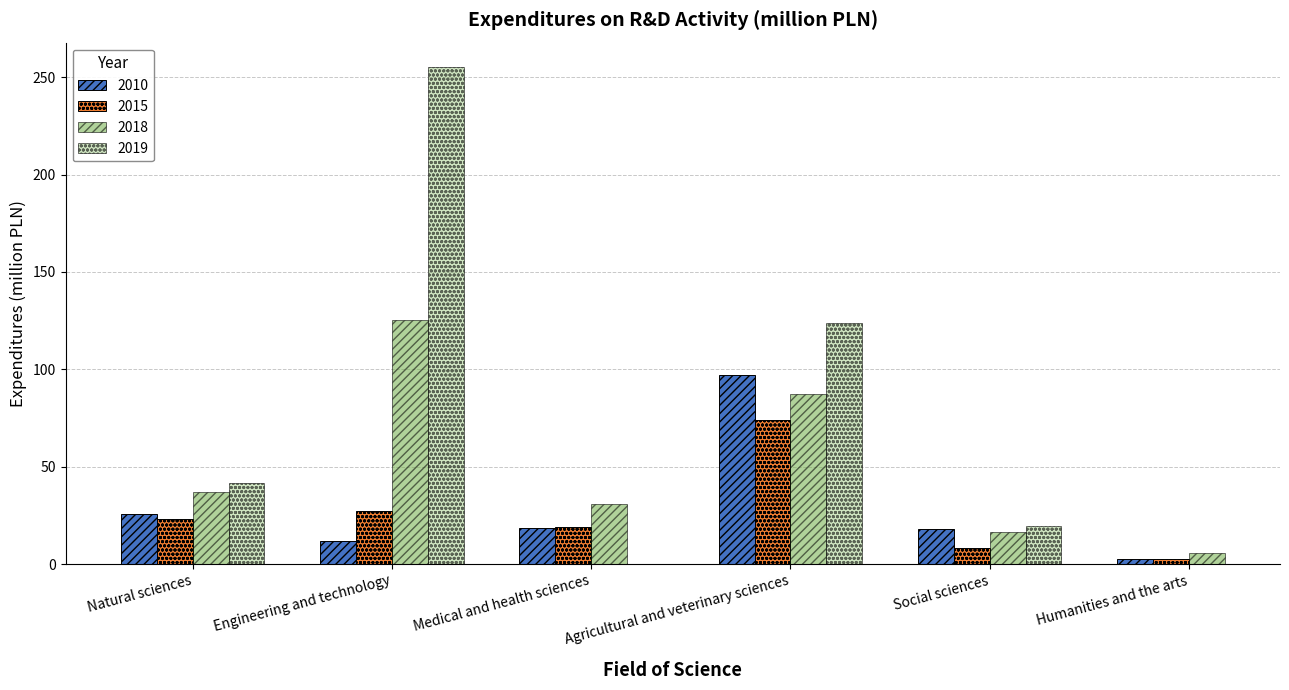

Which series changed the most between Social sciences and Humanities and the arts?

2010